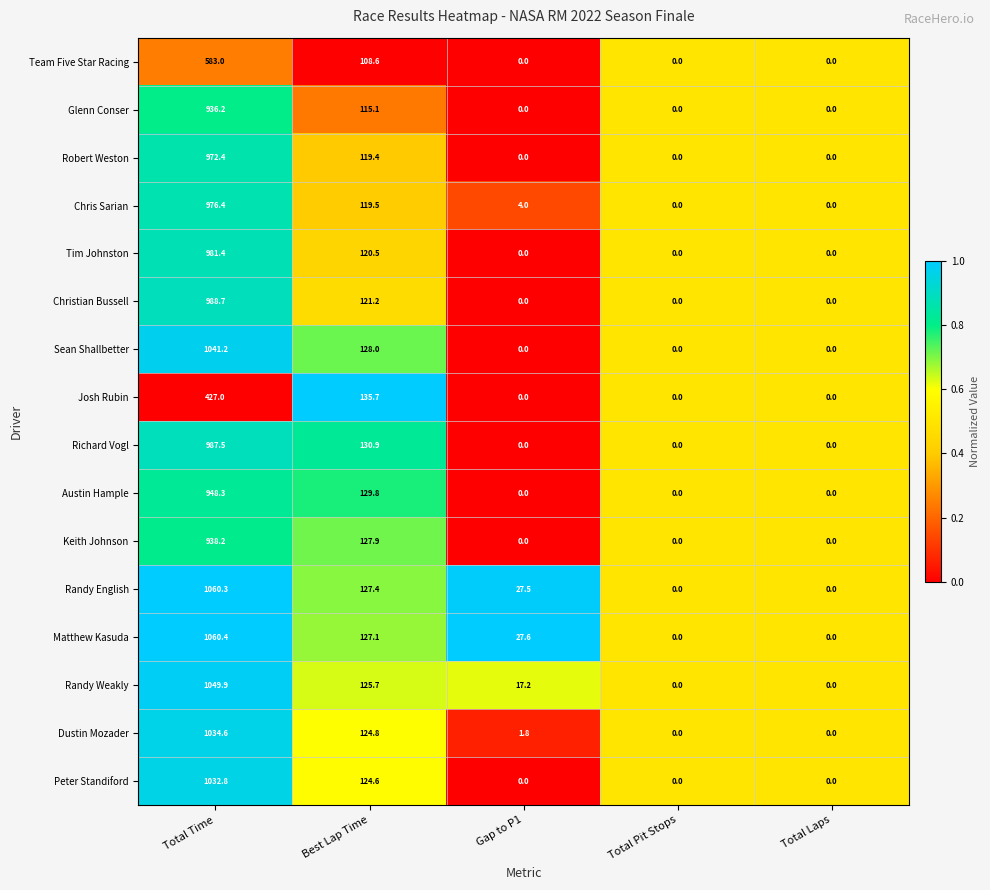

The value of Glenn Conser at Gap to P1 is 0.0. True or false?

True